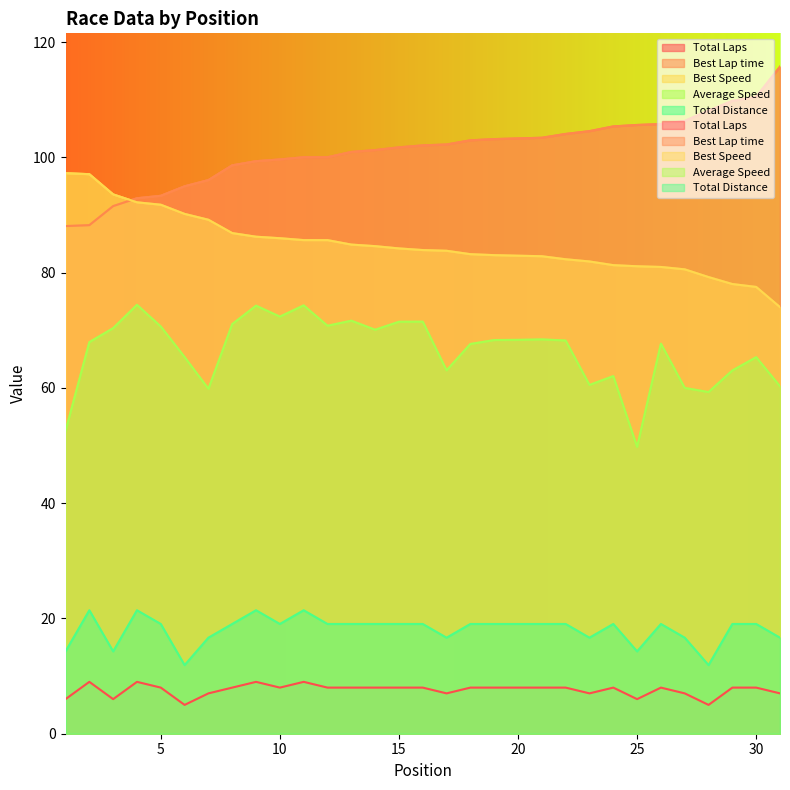

How many data points in Best Speed are less than 83?

12